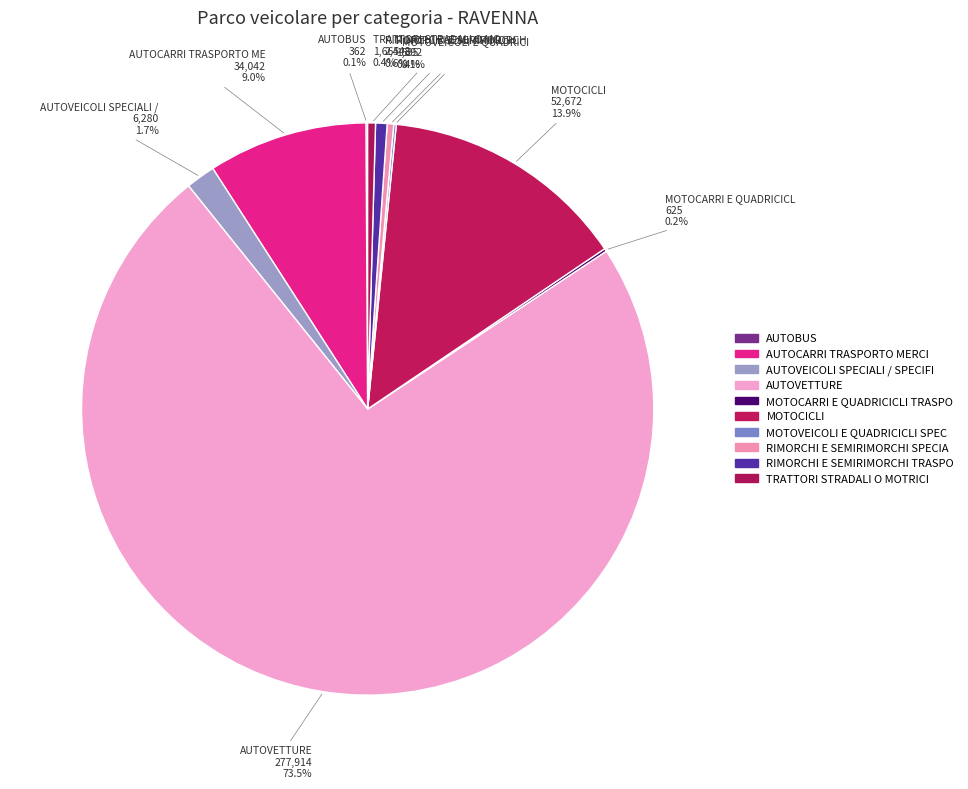

Which slice is the largest?

AUTOVETTURE